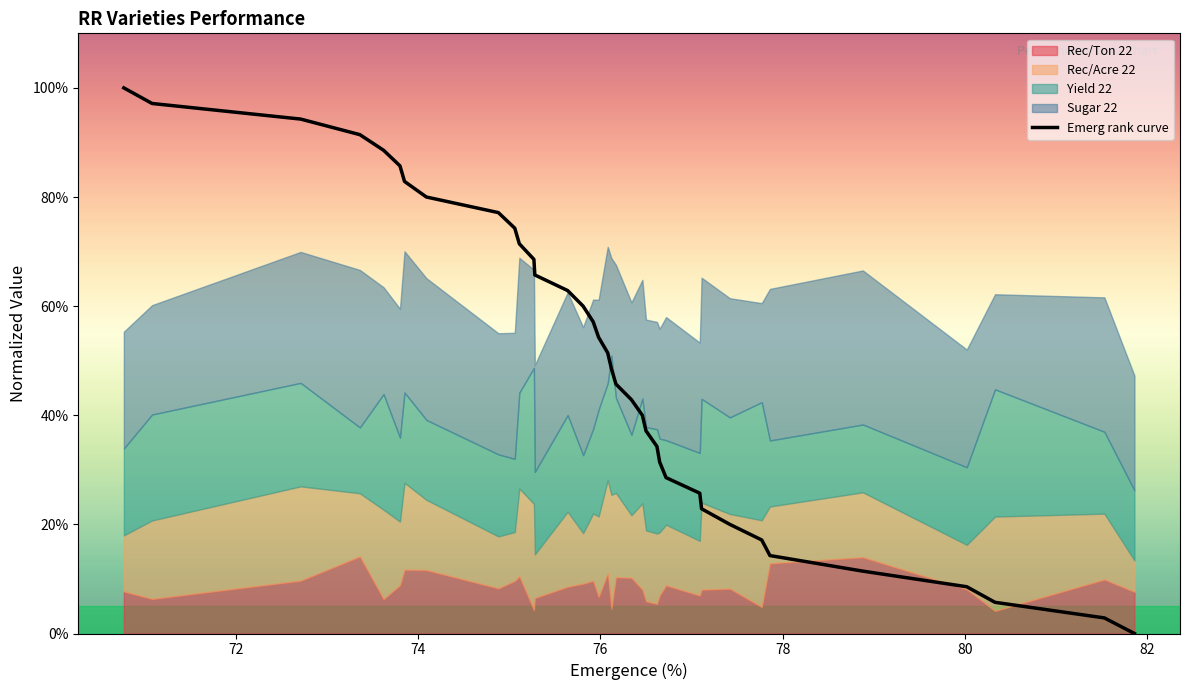

What is the maximum value for Emerg rank curve?

100.0